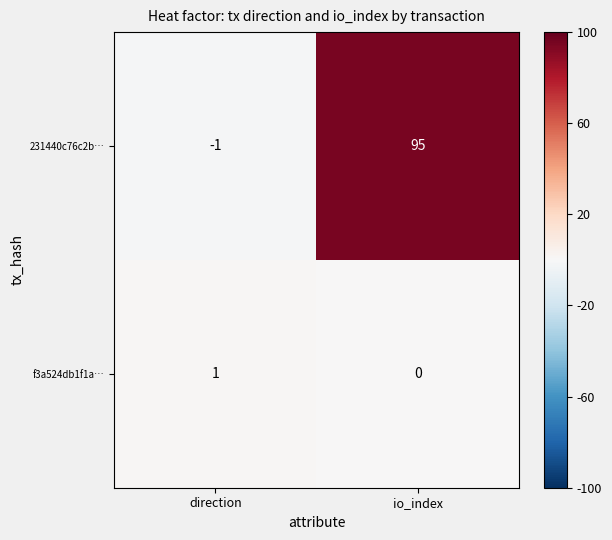

Reading left to right, what are all the values shown in this chart?

231440c76c2b…: -1	95
f3a524db1f1a…: 1	0